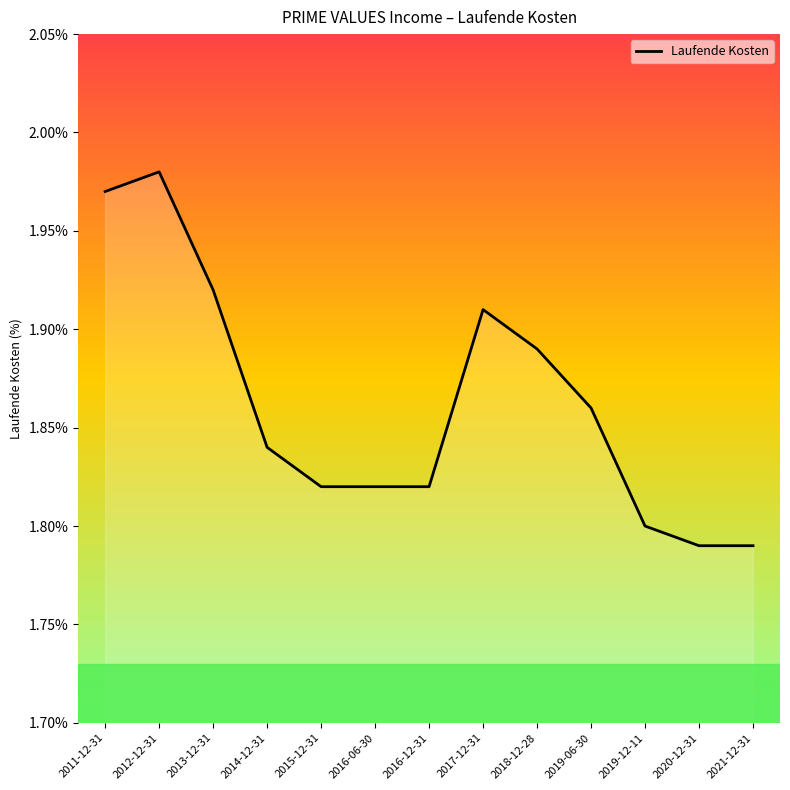

The value at 2019-06-30 is 1.0. True or false?

False